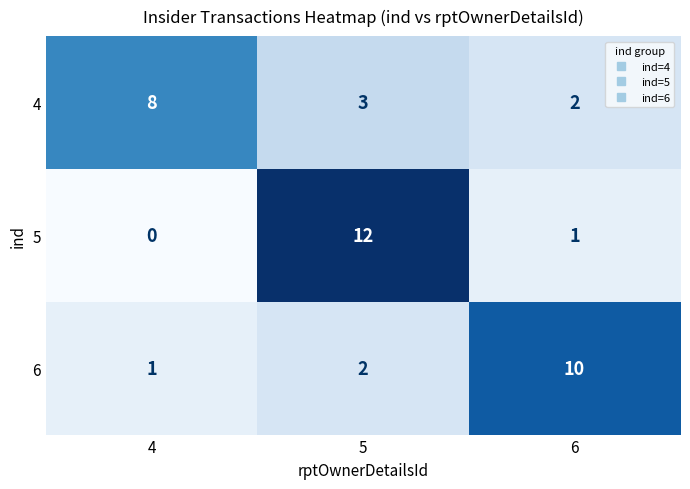

Rank the categories by 6 value from lowest to highest.

4, 5, 6